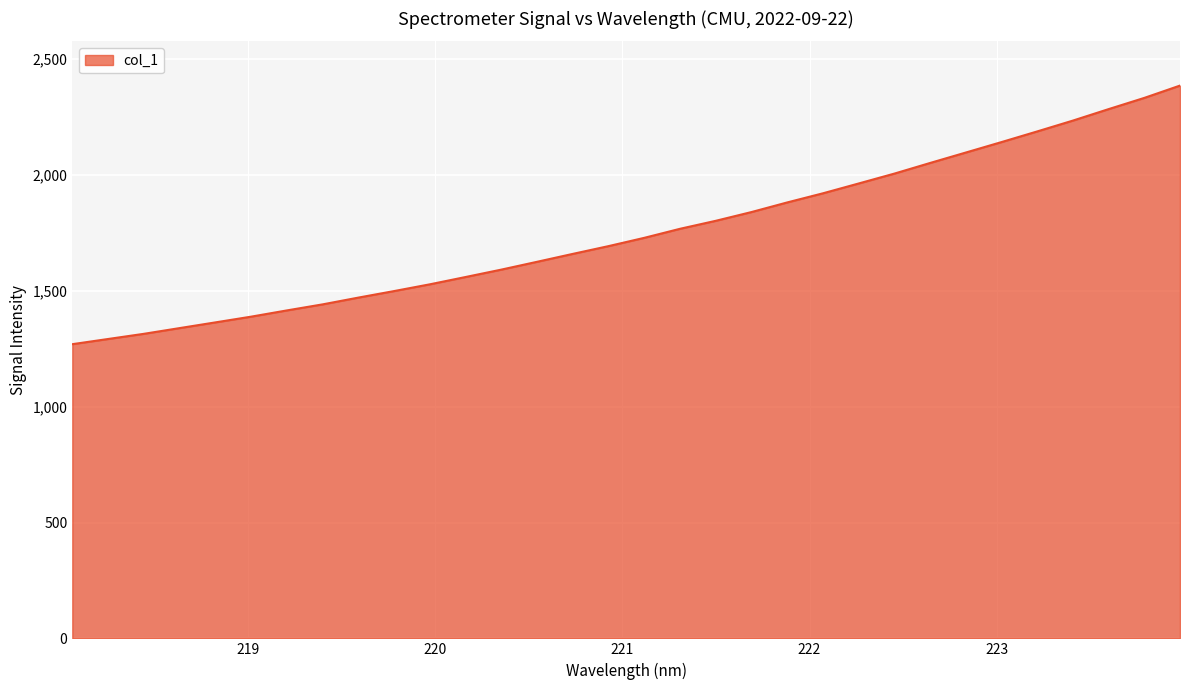

What is the maximum value shown in the chart?

2385.8